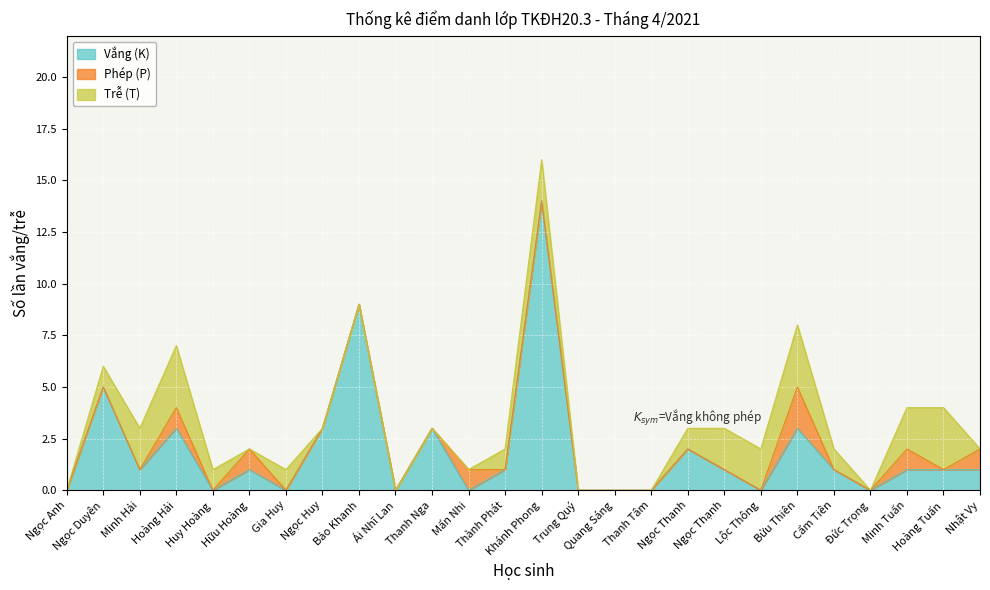

Reading left to right, what are all the values shown in this chart?

Vắng (K): Ngọc Anh=0	Ngọc Duyên=5	Minh Hải=1	Hoàng Hải=3	Huy Hoàng=0	Hữu Hoàng=1	Gia Huy=0	Ngọc Huy=3	Bảo Khanh=9	Ái Nhĩ Lan=0	Thanh Nga=3	Mẩn Nhi=0	Thành Phát=1	Khánh Phong=14	Trung Quý=0	Quang Sáng=0	Thanh Tâm=0	Ngọc Thanh=2	Ngọc Thạnh=1	Lộc Thông=0	Bửu Thiên=3	Cẩm Tiên=1	Đức Trọng=0	Minh Tuấn=1	Hoàng Tuấn=1	Nhật Vy=1
Phép (P): Ngọc Anh=0	Ngọc Duyên=0	Minh Hải=0	Hoàng Hải=1	Huy Hoàng=0	Hữu Hoàng=1	Gia Huy=0	Ngọc Huy=0	Bảo Khanh=0	Ái Nhĩ Lan=0	Thanh Nga=0	Mẩn Nhi=1	Thành Phát=0	Khánh Phong=0	Trung Quý=0	Quang Sáng=0	Thanh Tâm=0	Ngọc Thanh=0	Ngọc Thạnh=0	Lộc Thông=0	Bửu Thiên=2	Cẩm Tiên=0	Đức Trọng=0	Minh Tuấn=1	Hoàng Tuấn=0	Nhật Vy=1
Trễ (T): Ngọc Anh=0	Ngọc Duyên=1	Minh Hải=2	Hoàng Hải=3	Huy Hoàng=1	Hữu Hoàng=0	Gia Huy=1	Ngọc Huy=0	Bảo Khanh=0	Ái Nhĩ Lan=0	Thanh Nga=0	Mẩn Nhi=0	Thành Phát=1	Khánh Phong=2	Trung Quý=0	Quang Sáng=0	Thanh Tâm=0	Ngọc Thanh=1	Ngọc Thạnh=2	Lộc Thông=2	Bửu Thiên=3	Cẩm Tiên=1	Đức Trọng=0	Minh Tuấn=2	Hoàng Tuấn=3	Nhật Vy=0